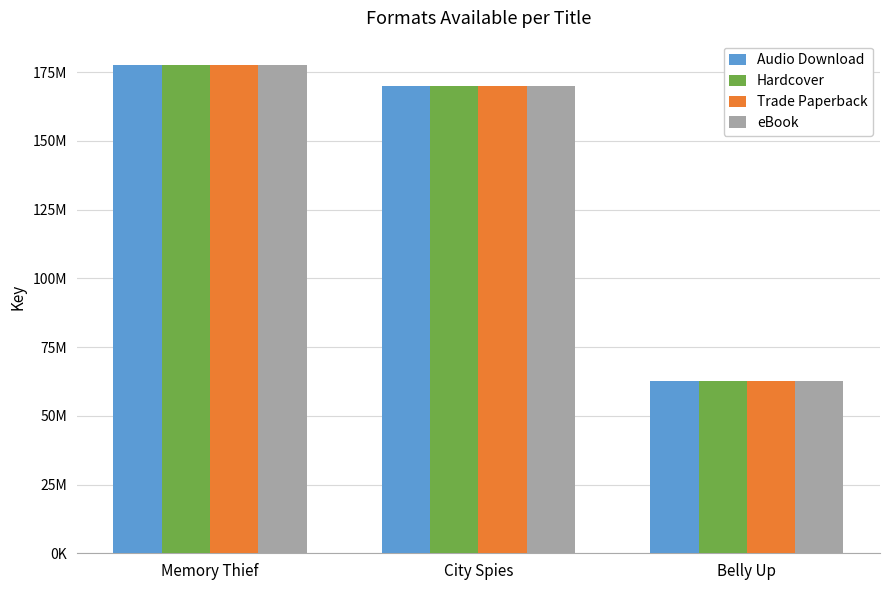

What are all the series names shown in the legend?

Audio Download, Hardcover, Trade Paperback, eBook